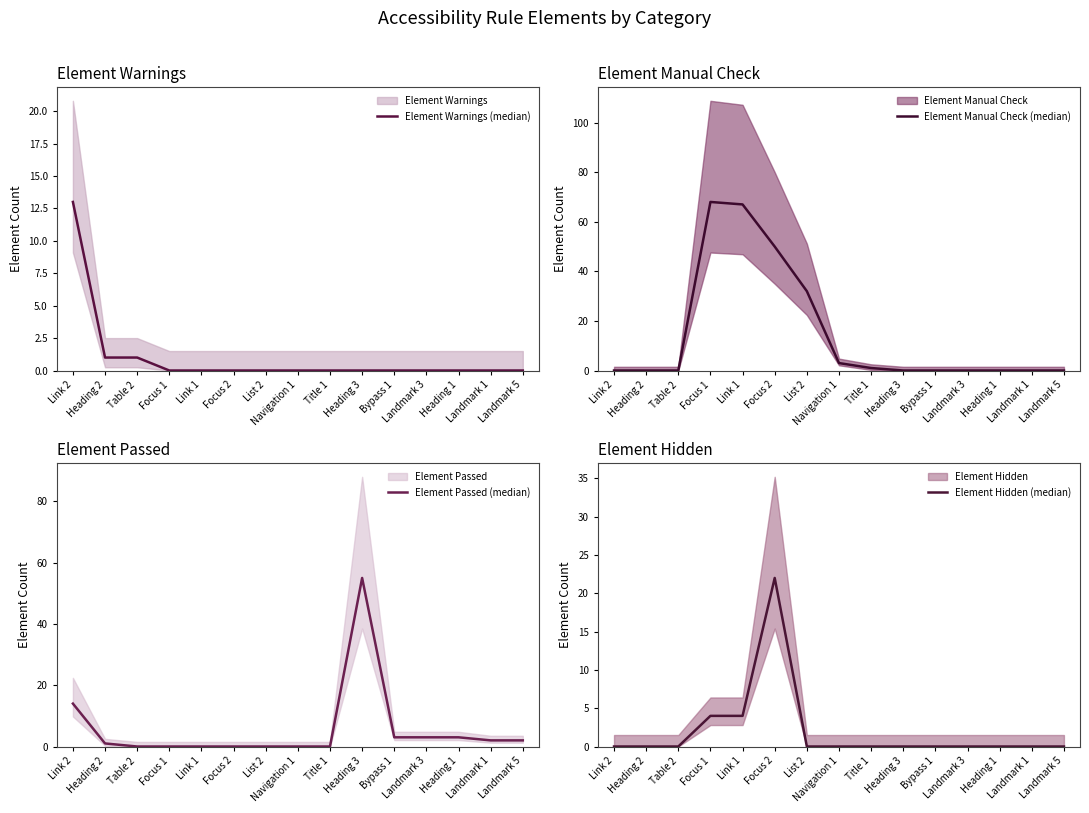

Is the value of Element Hidden (median) at Link 1 greater than the value of Element Warnings (median) at Link 2?

No